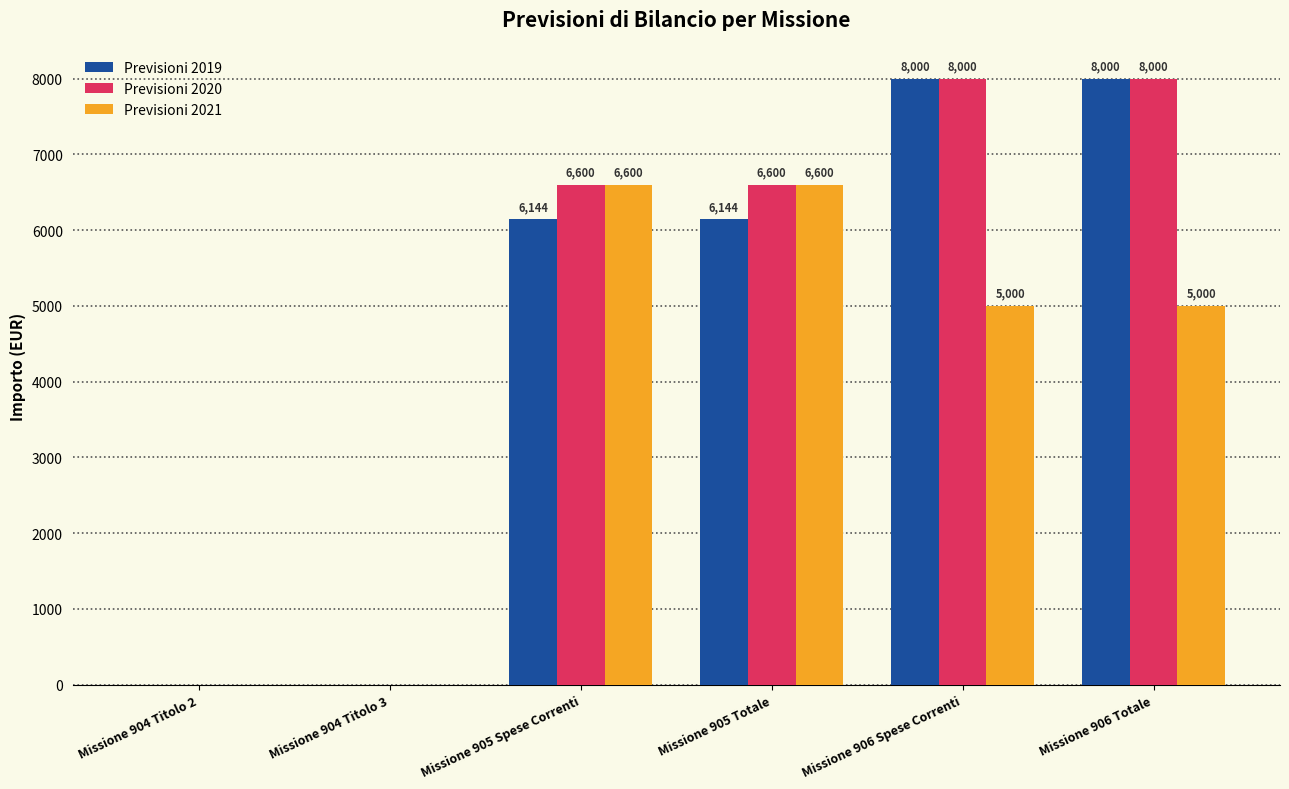

Is it true that Previsioni 2019 equals 8328.7 at Missione 905 Totale?

False